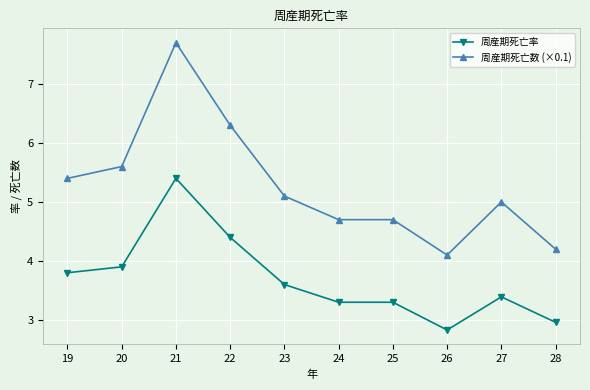

Which series has the widest spread of values?

周産期死亡数 (×0.1)